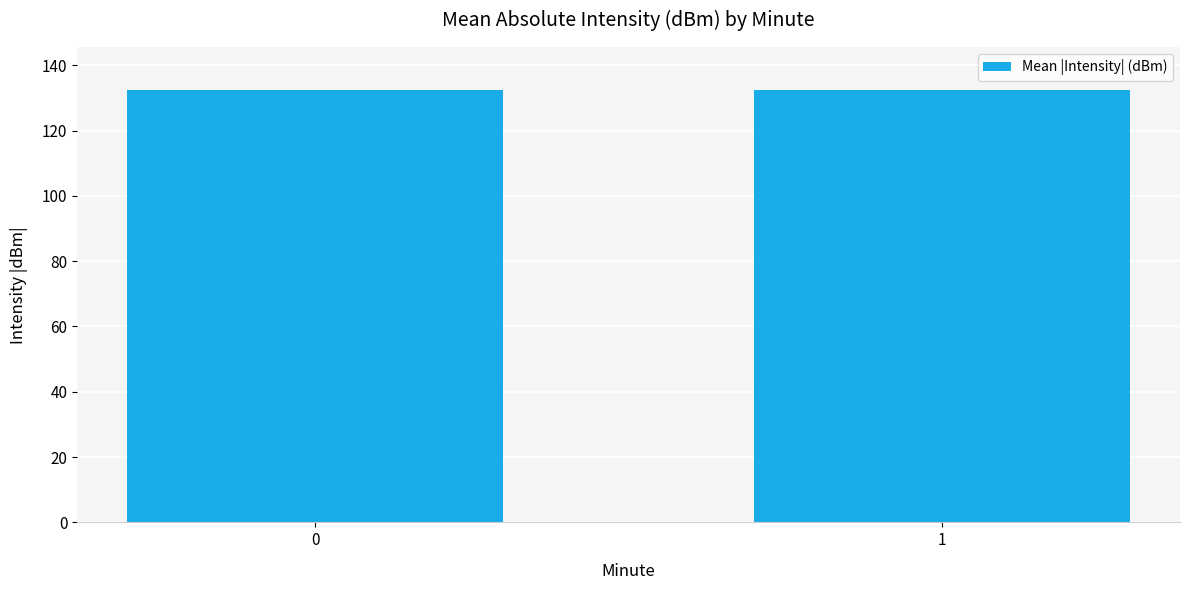

The value at 1 is 132.4. True or false?

True